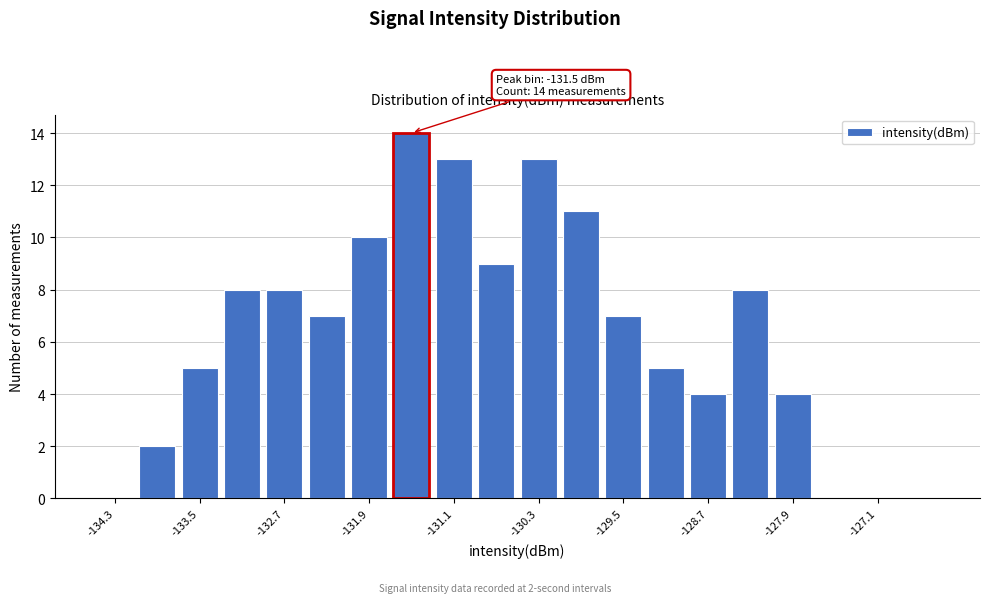

Which range on the x-axis has the tallest bar?

-131.7 to -131.3